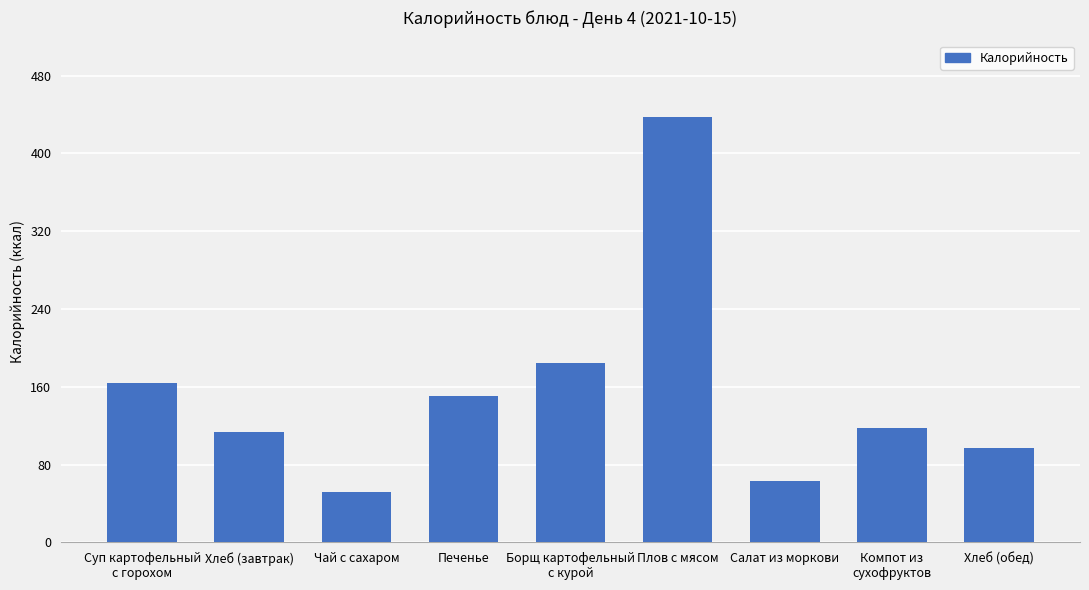

What is the maximum value shown in the chart?

437.5